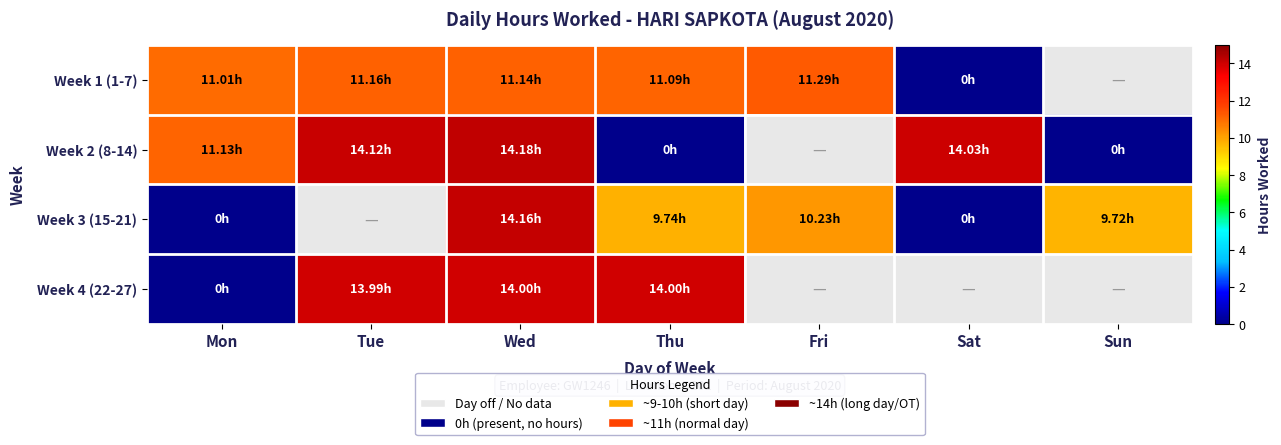

What value does the Week 4 (22-27) series have at Tue?

14.0